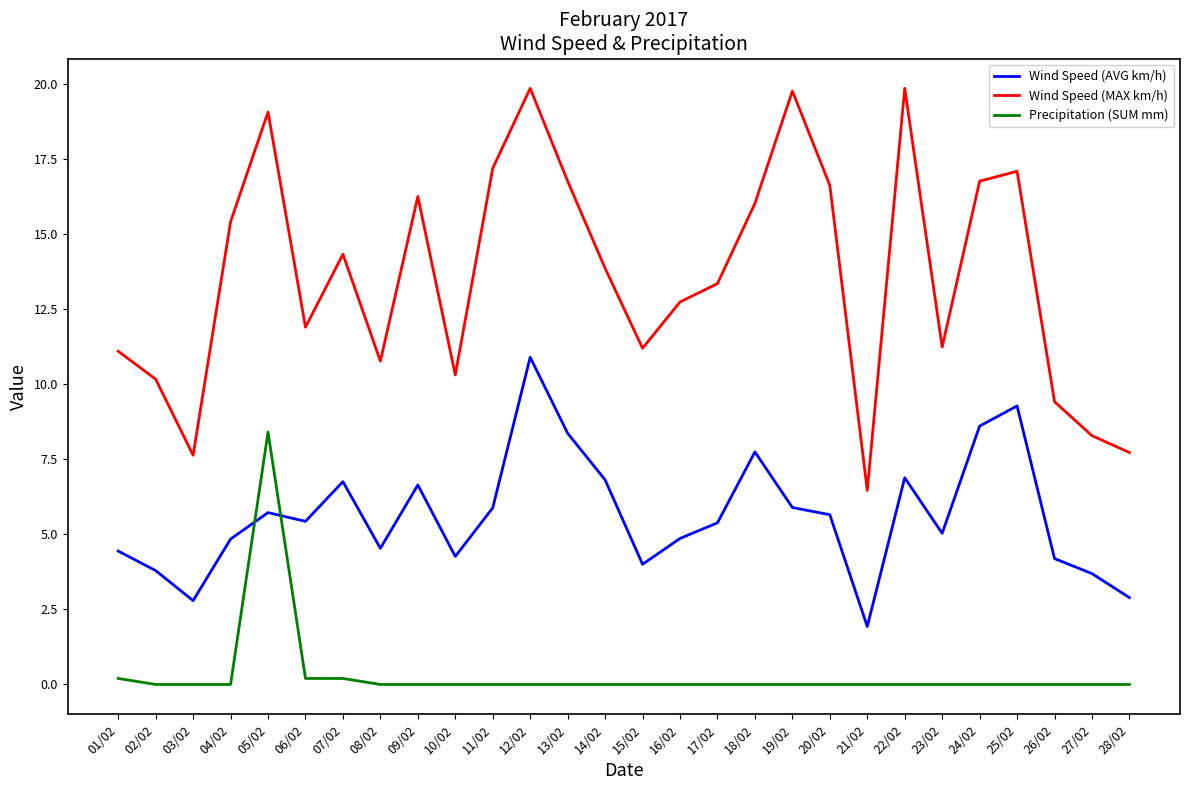

What is the difference between the maximum and minimum values in the Wind Speed (AVG km/h) series?

9.0